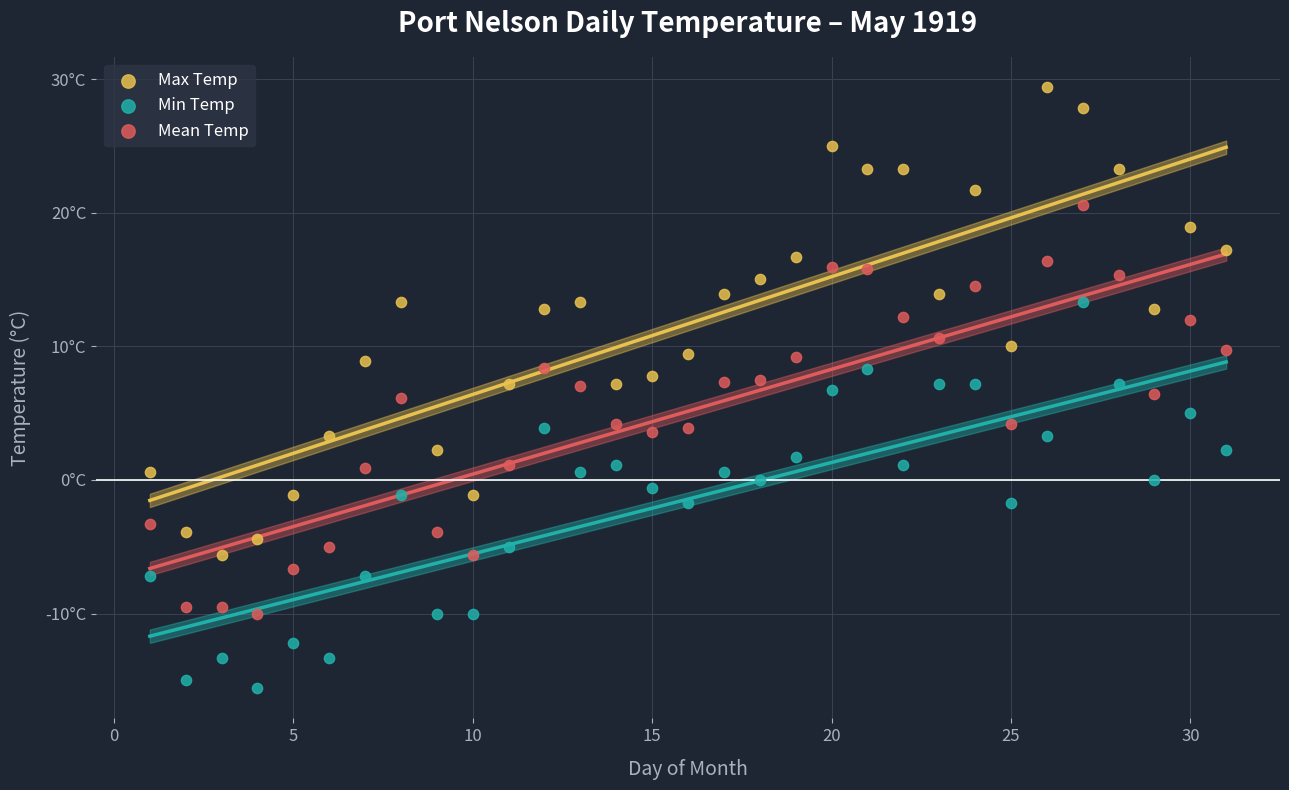

Which series has the widest spread of Y values?

Max Temp